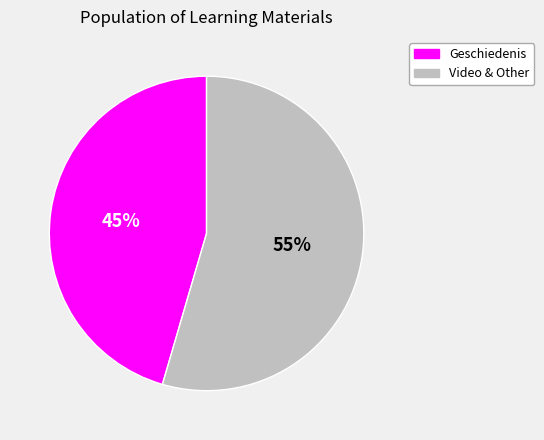

Is there any slice that represents more than half of the pie?

Yes